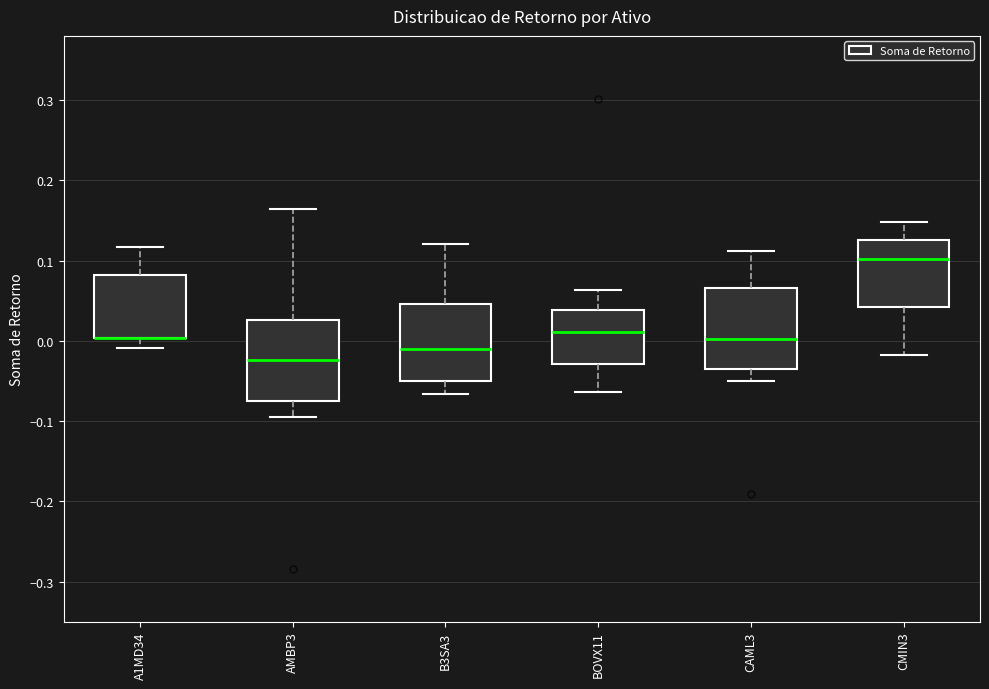

Where does the lower whisker of the box for CAML3 end on the y-axis? The values are not printed on the chart, so give them approximately, as read against the axis.

-0.05